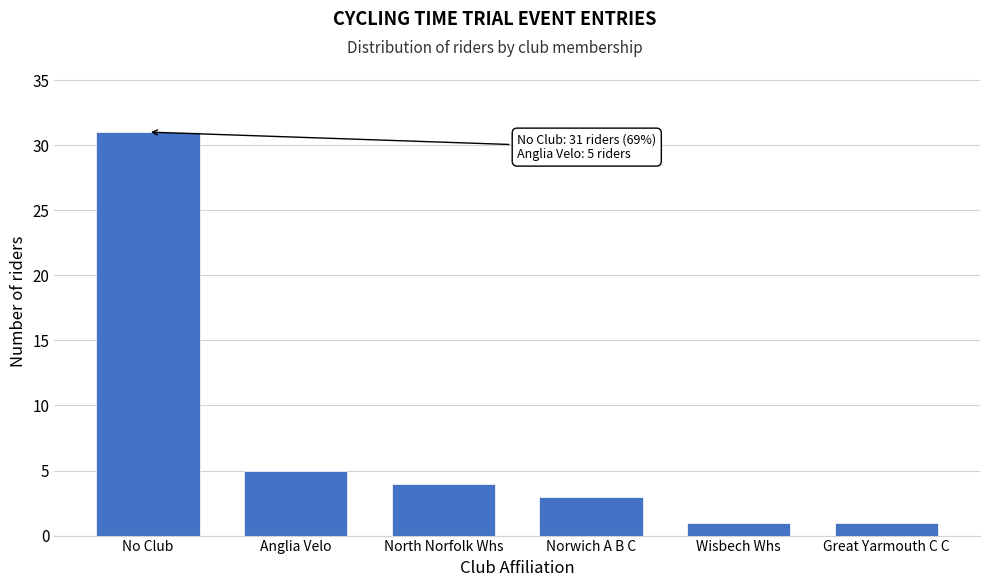

Reading left to right, extract all data points from this chart.

No Club=31	Anglia Velo=5	North Norfolk Whs=4	Norwich A B C=3	Wisbech Whs=1	Great Yarmouth C C=1